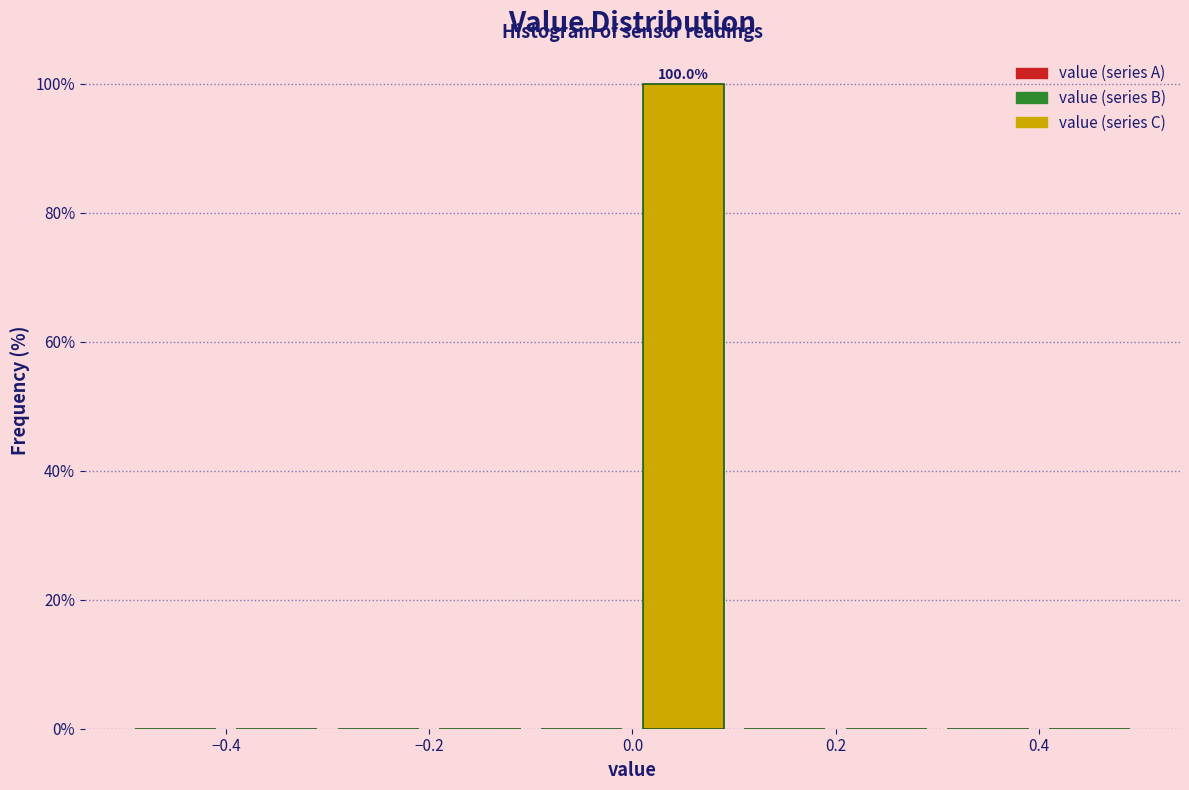

Which range on the x-axis has the tallest bar?

0.0 to 0.1